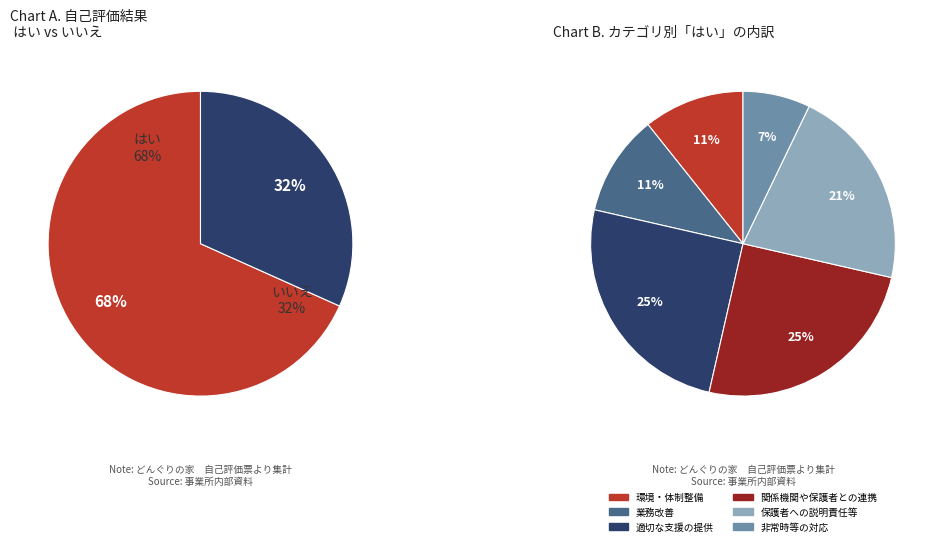

Which series has the widest spread of values?

はい